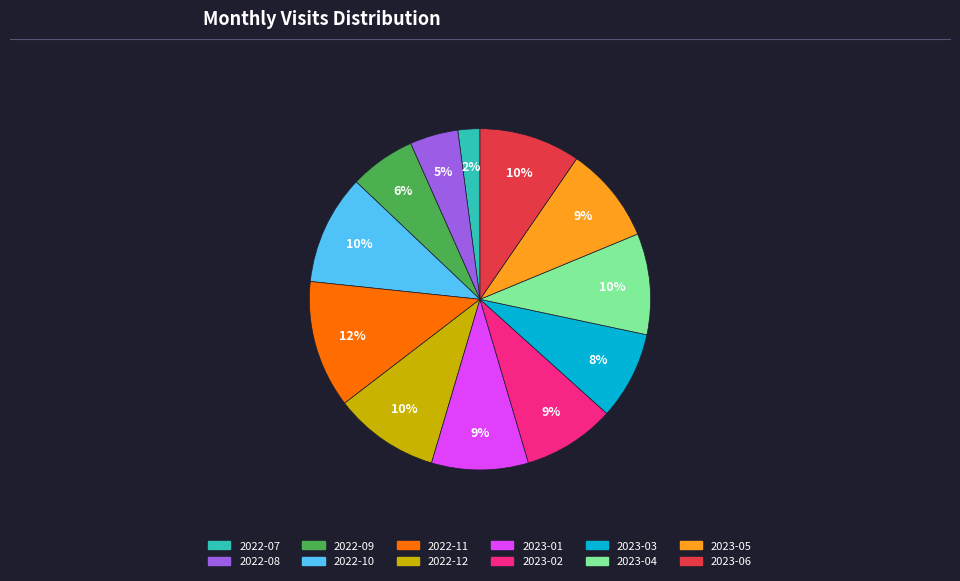

Combined, do 2022-11 and 2022-08 account for over 50%?

No